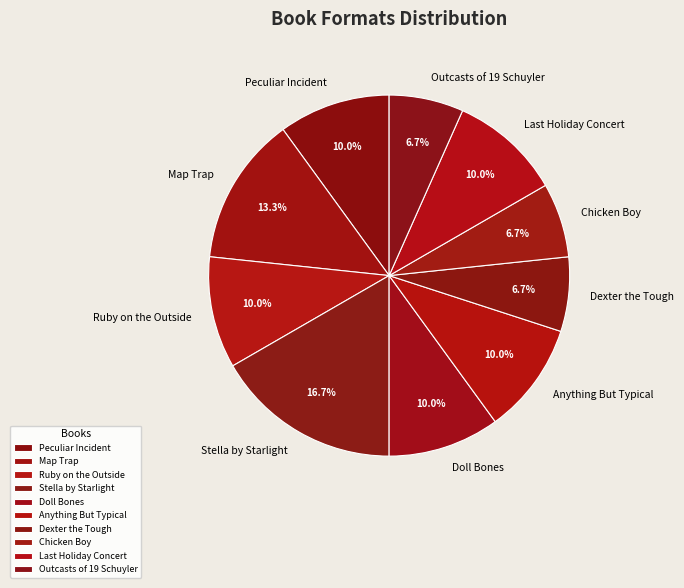

What is the largest slice in the pie chart?

Stella by Starlight